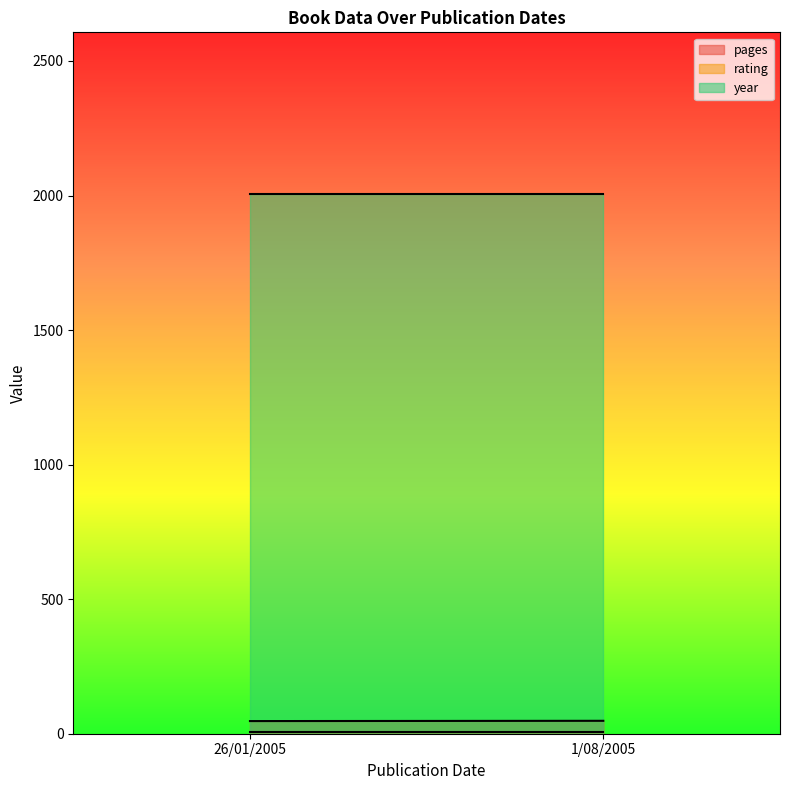

Is it true that pages equals 48 at 1/08/2005?

True